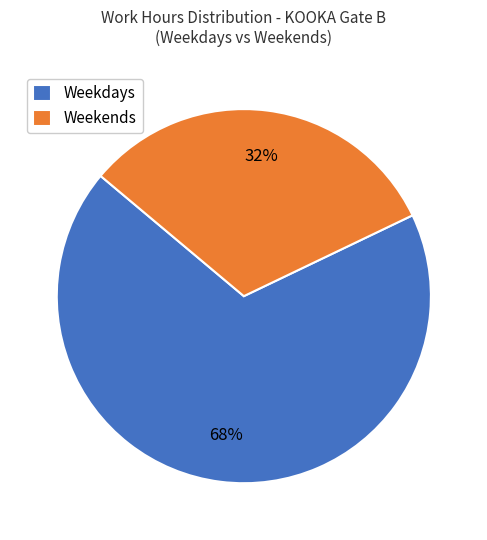

Combined, do Weekends and Weekdays account for over 50%?

Yes